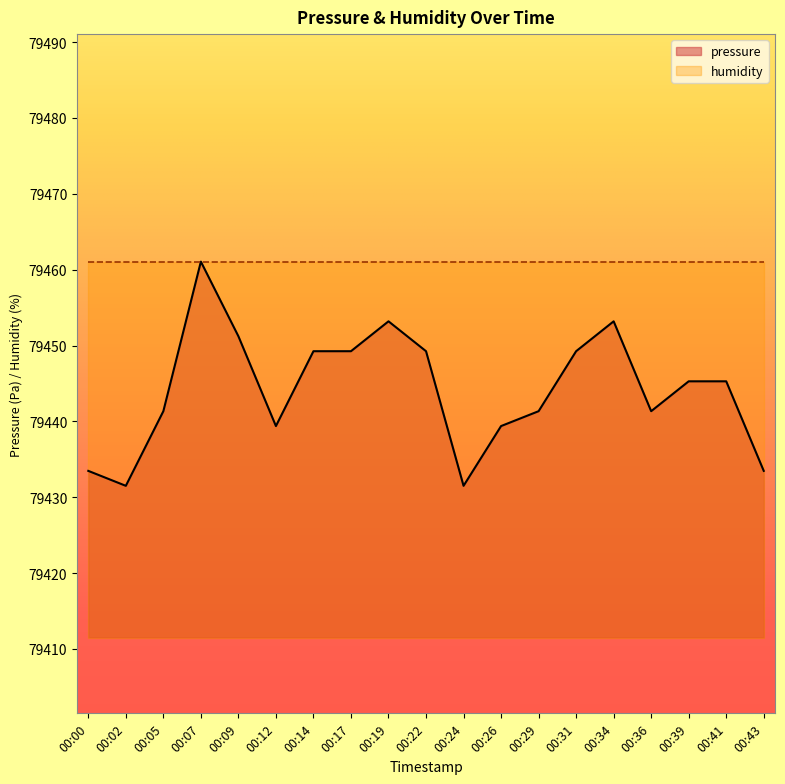

How many points are higher than both their immediate neighbors (excluding endpoints)?

3